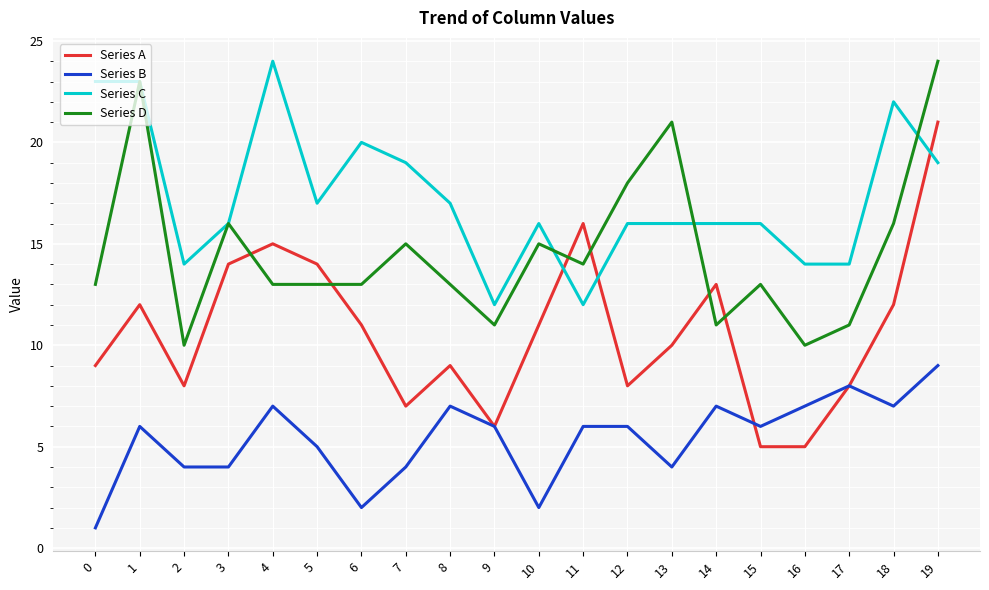

Between 1 and 15, which series saw the biggest shift?

Series D